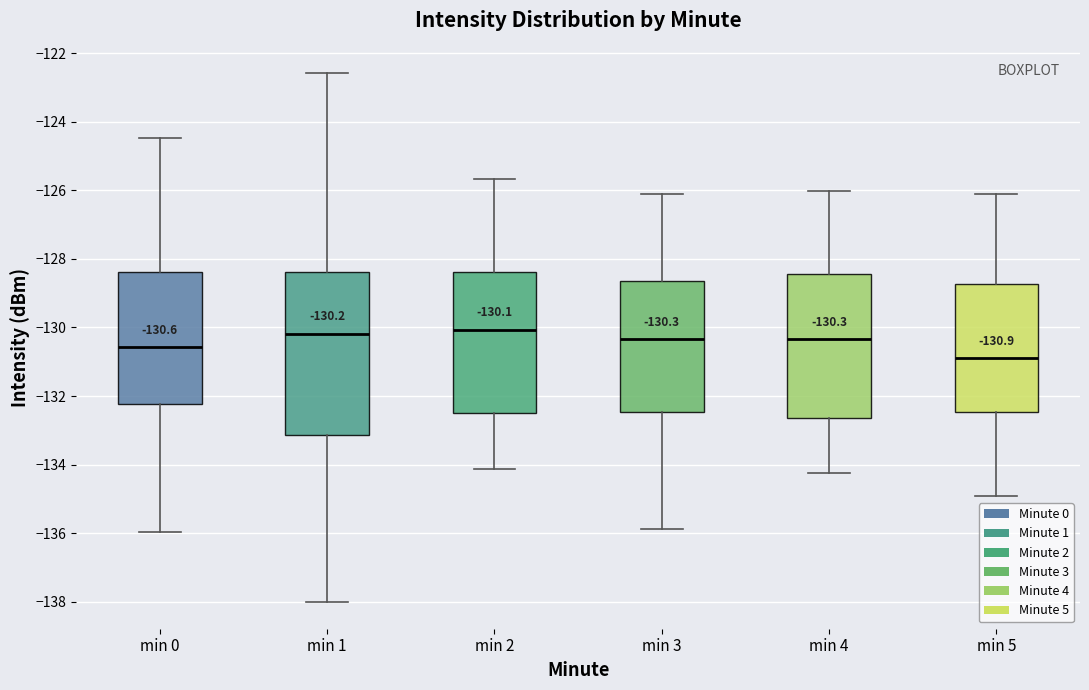

Which box has the lowest median line?

min 5